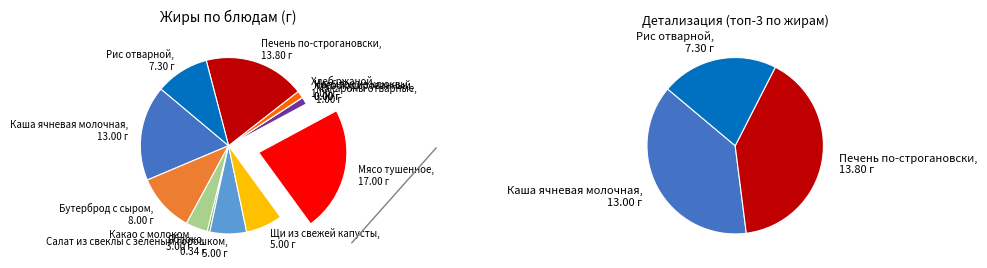

The Бутерброд с сыром slice represents 11% of the pie. True or false?

True